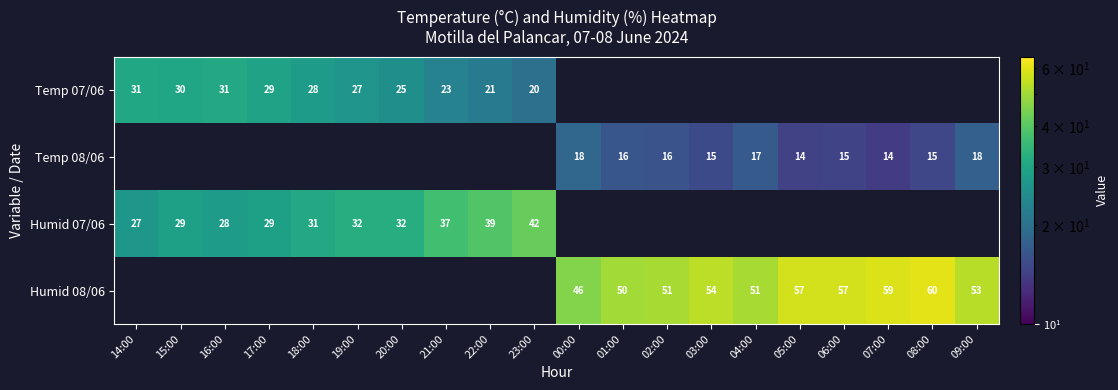

The Humid 08/06 series shows 77.6 at 00:00. True or false?

False